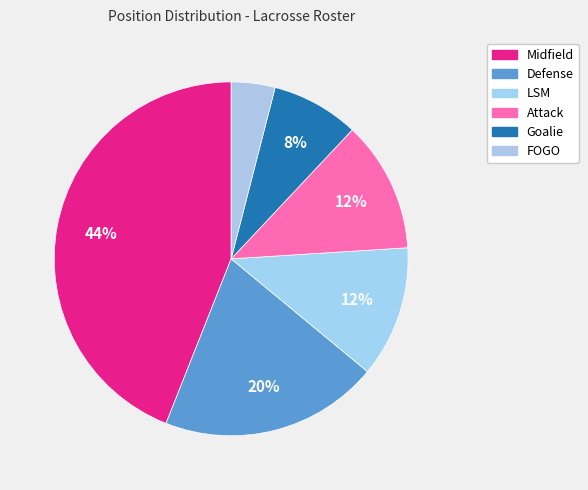

Does any single category account for the majority?

No